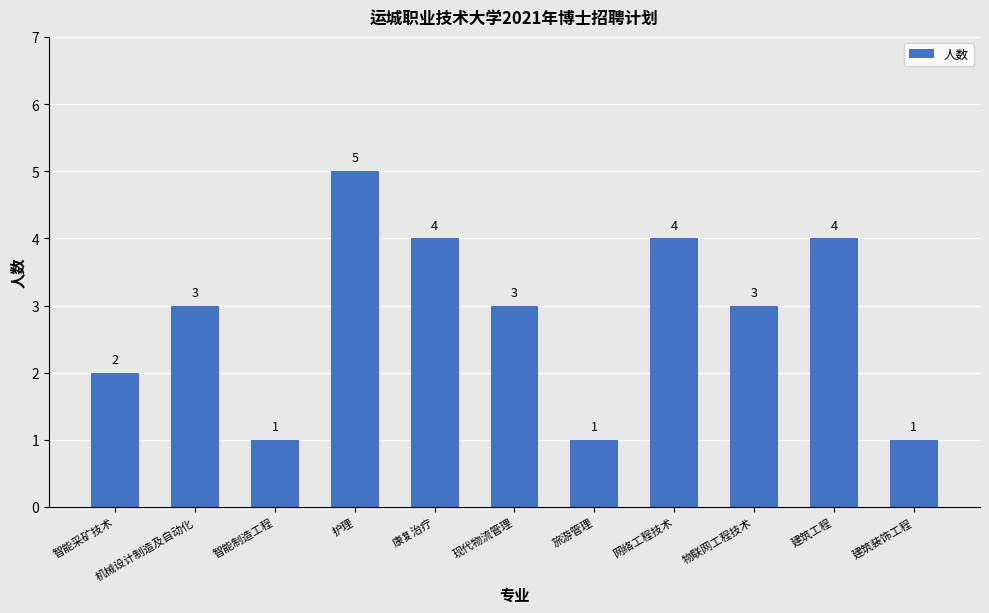

What is the value of the 1st bar from the left?

2